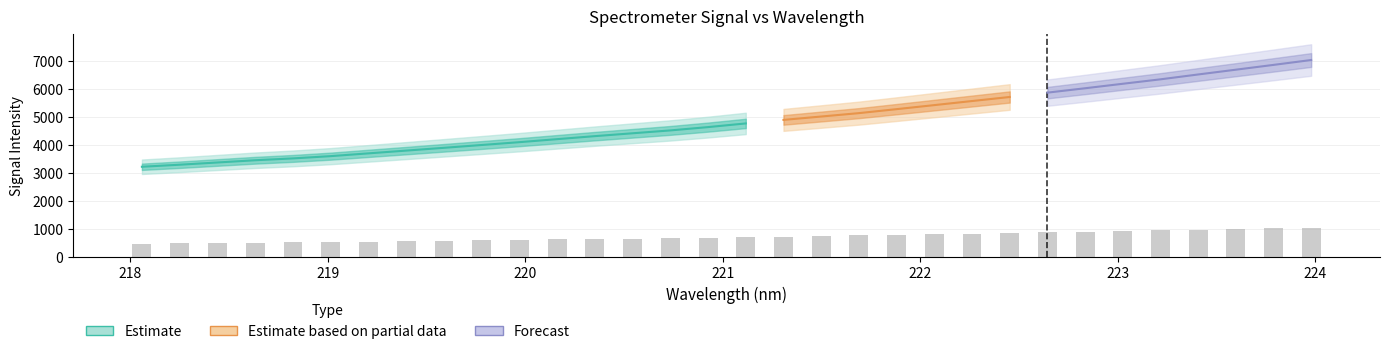

What is the value of the 3rd bar from the left?

505.3